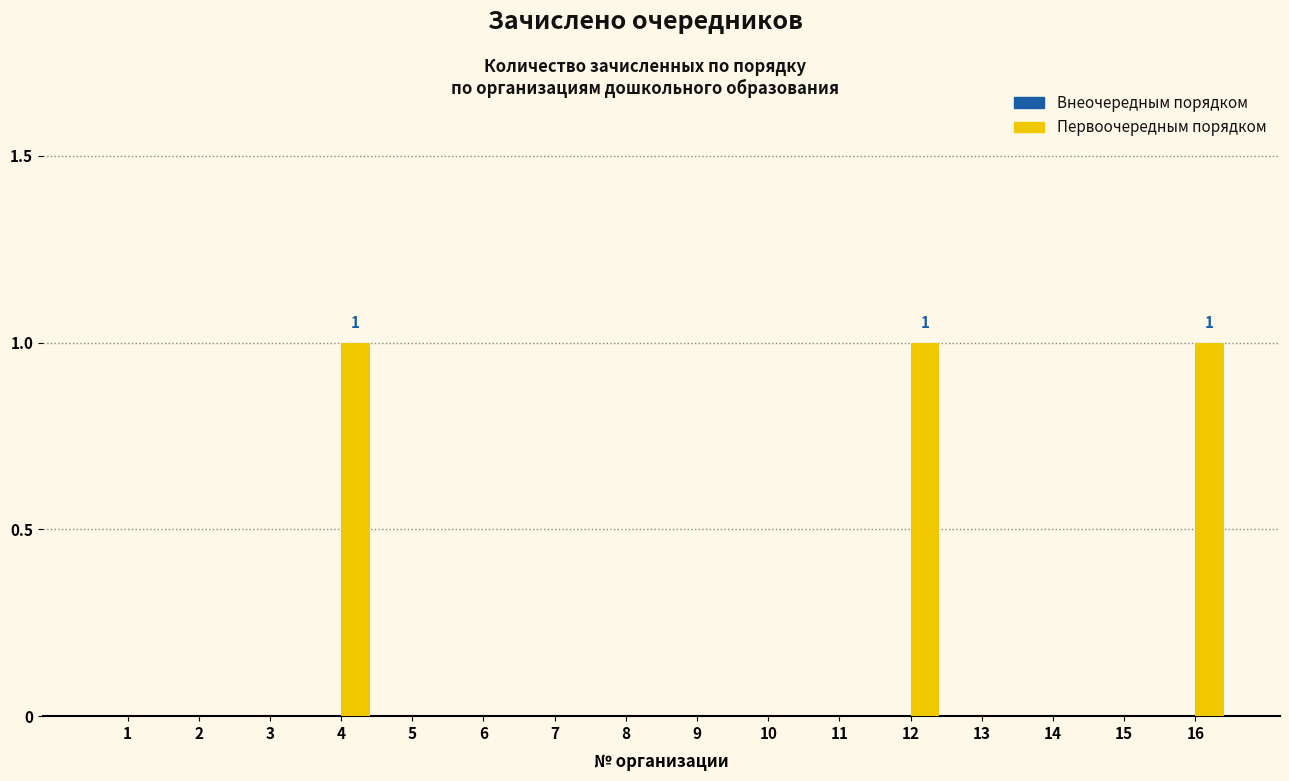

Between 13 and 12, which is larger?

12